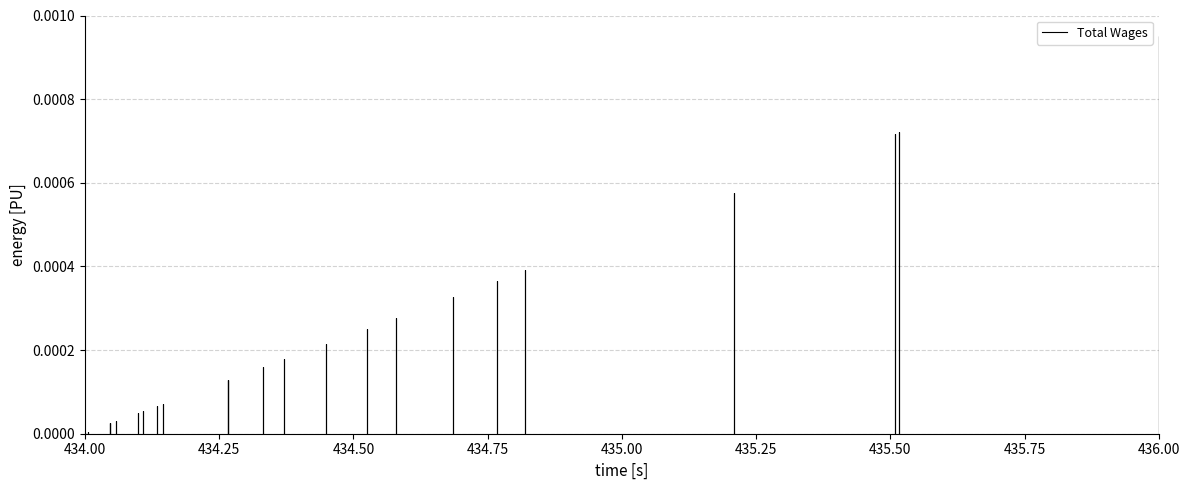

Between 434.00 and 434.25, which is larger?

434.25